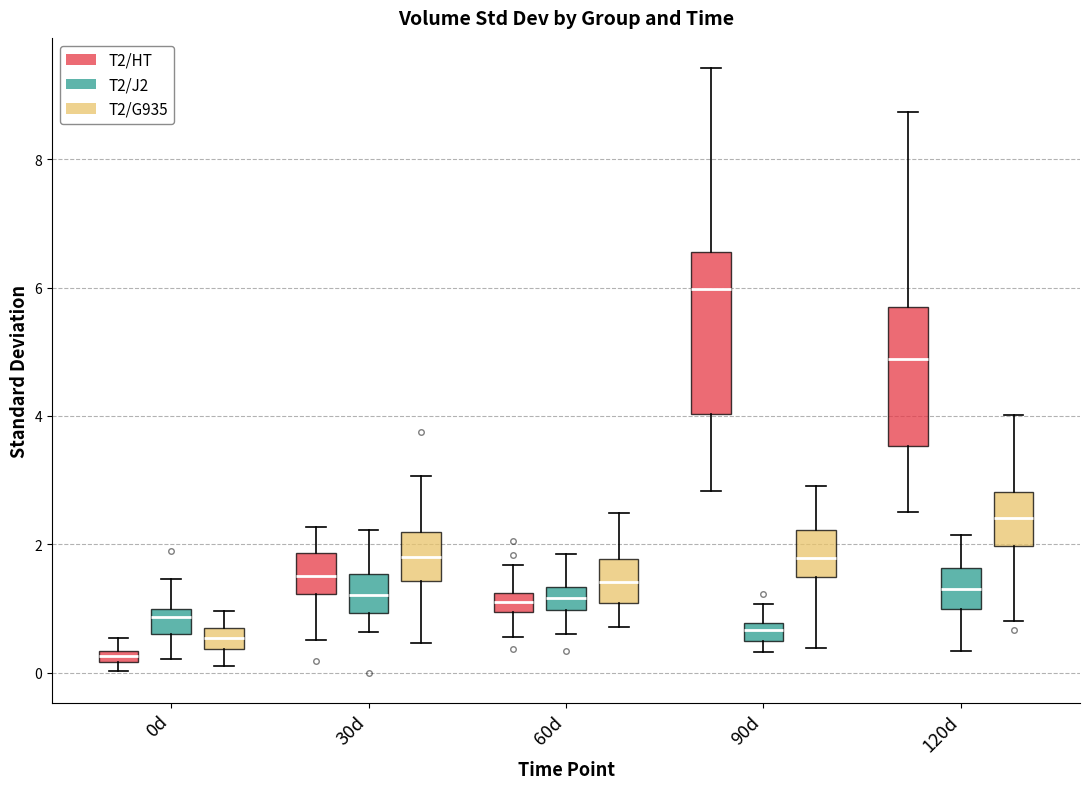

Which box is the tallest, from its lower edge to its upper edge?

90d (T2/HT)